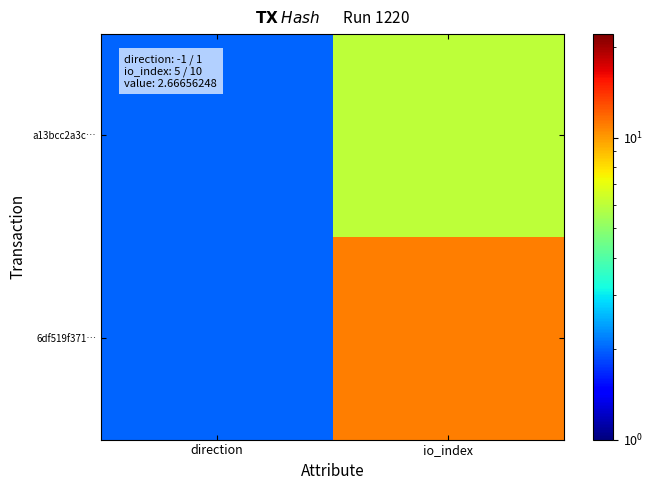

List the series in order of their peak value, lowest first.

a13bcc2a3c…, 6df519f371…